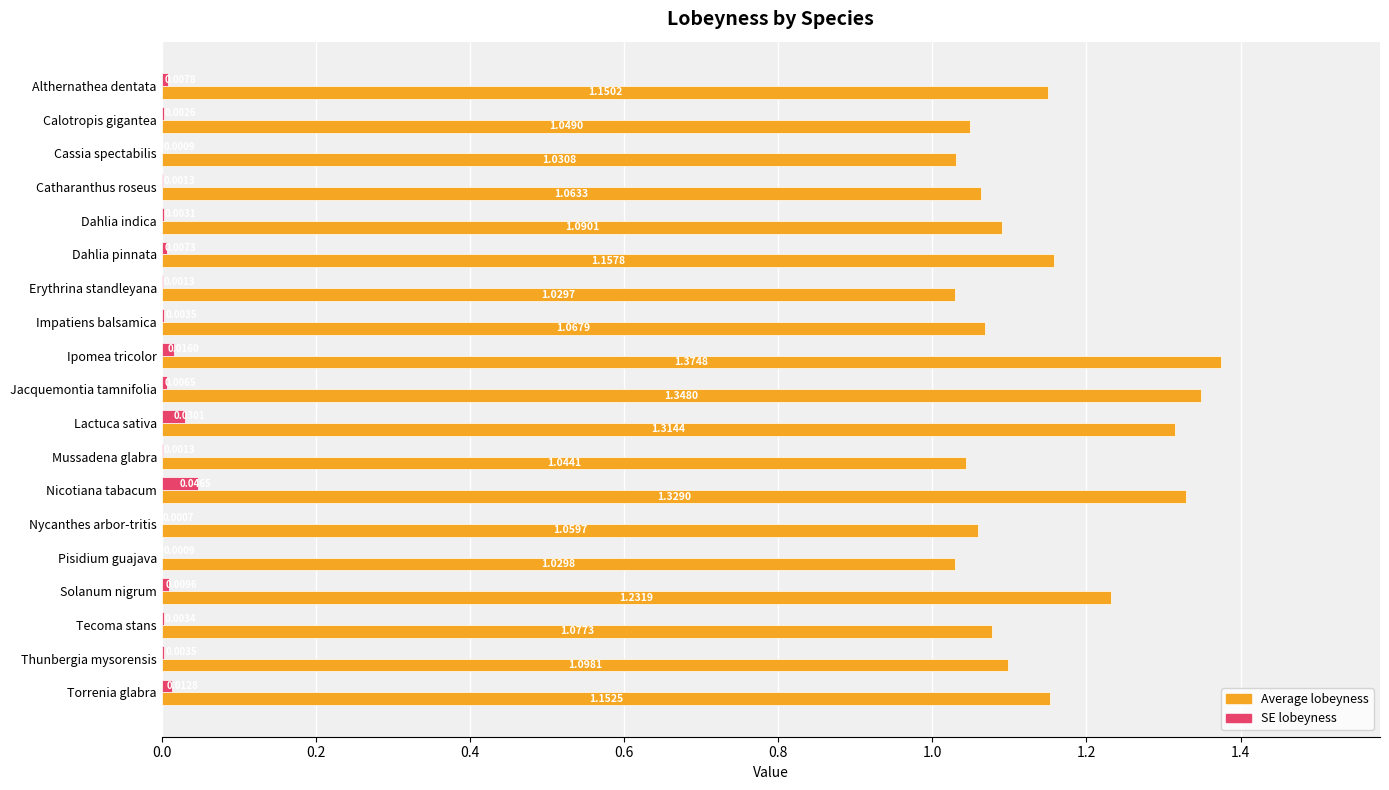

At which label does SE lobeyness reach its peak?

Nicotiana tabacum